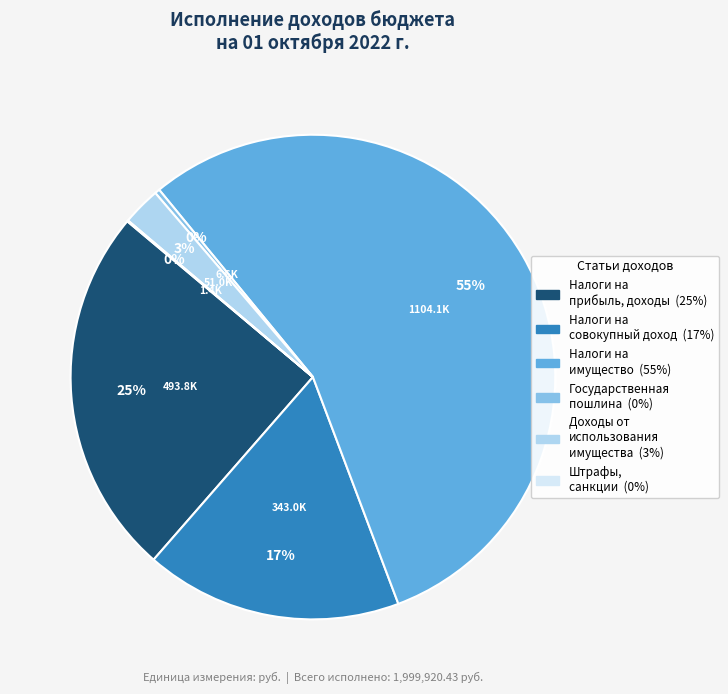

Is there a majority slice in this chart?

Yes